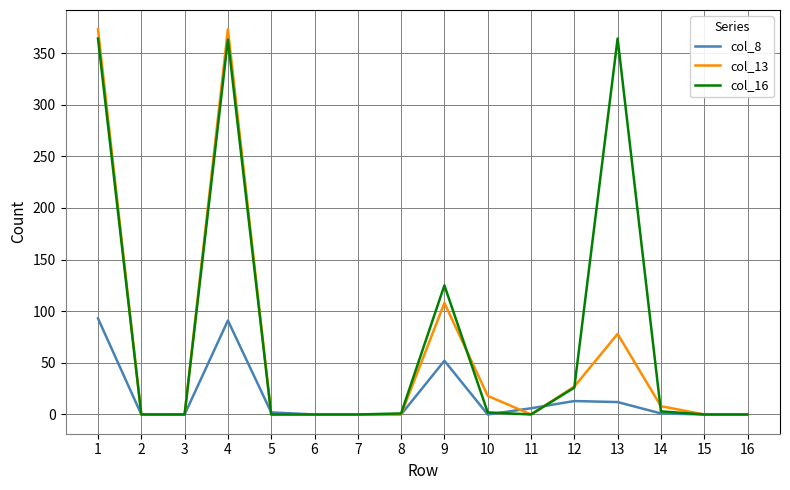

The col_16 series shows 189 at 13. True or false?

False